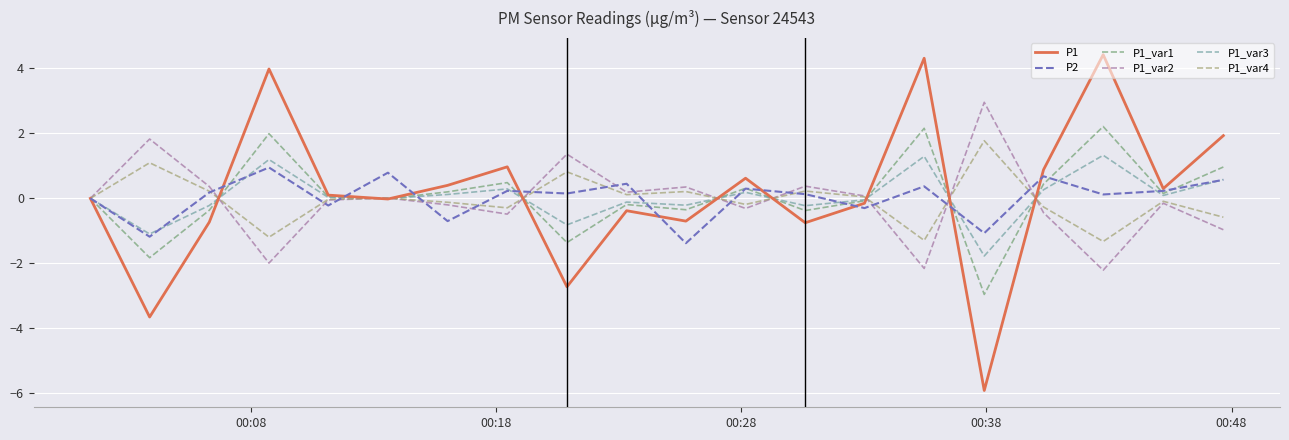

Which series has the largest range (max minus min)?

P1